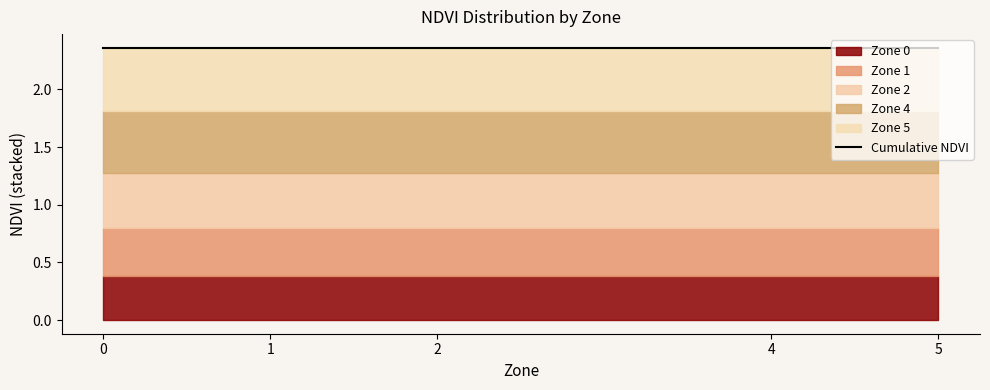

What is the lowest value of the Zone 0 series?

0.4